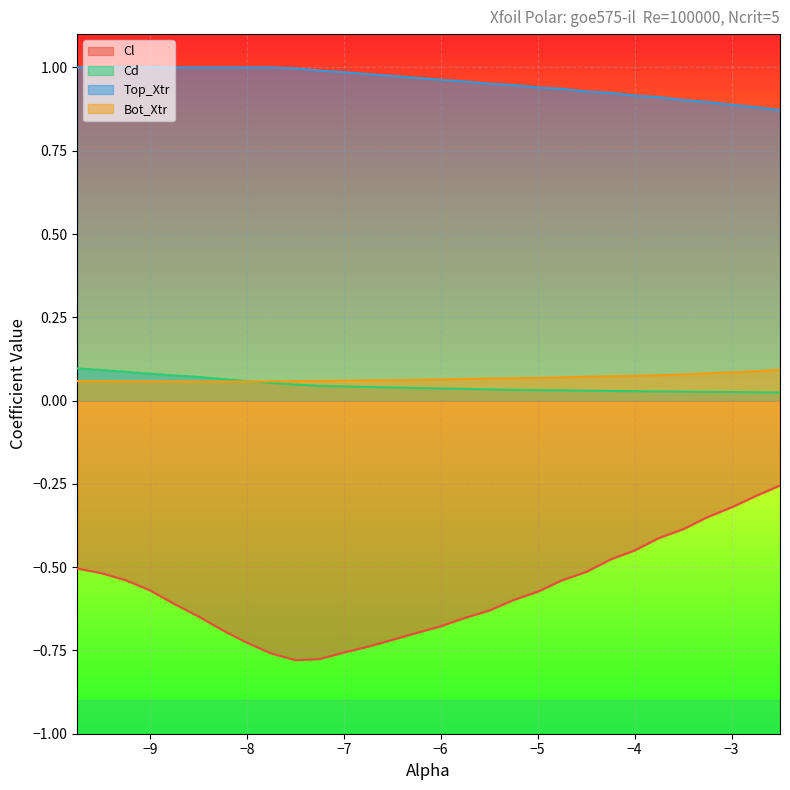

How many lines are shown in the chart?

4